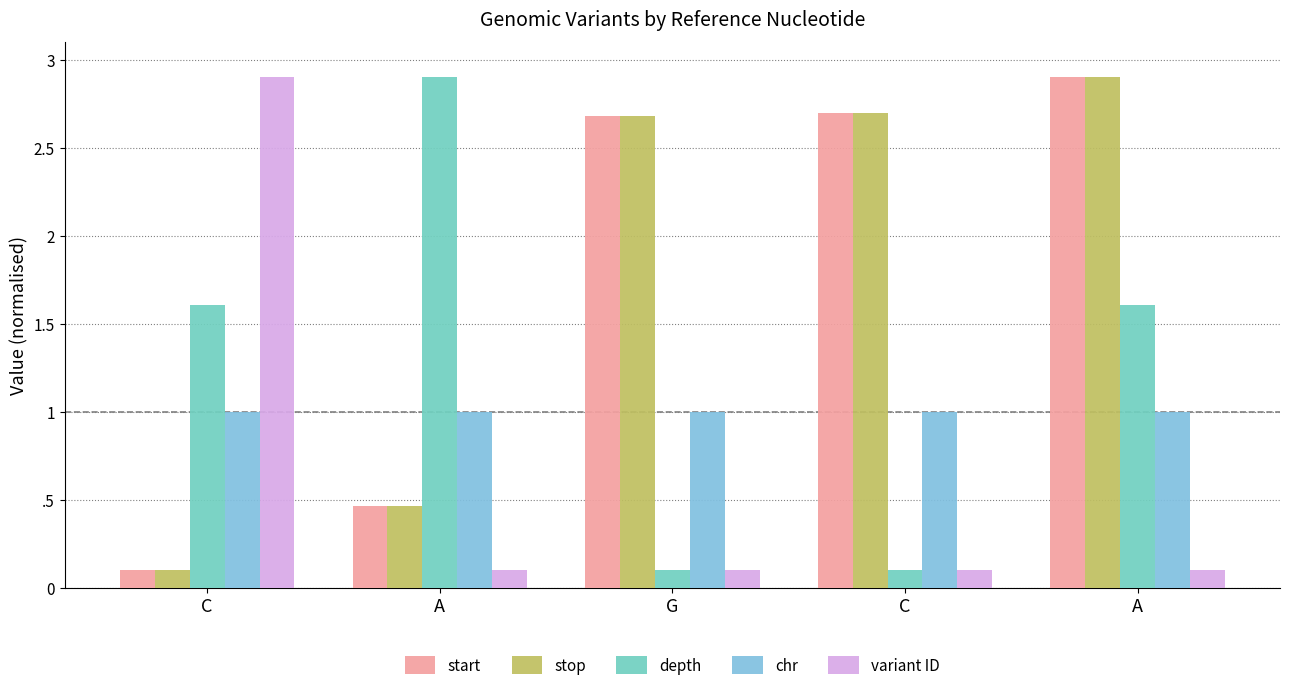

What is the label of the 1st bar from the right?

A